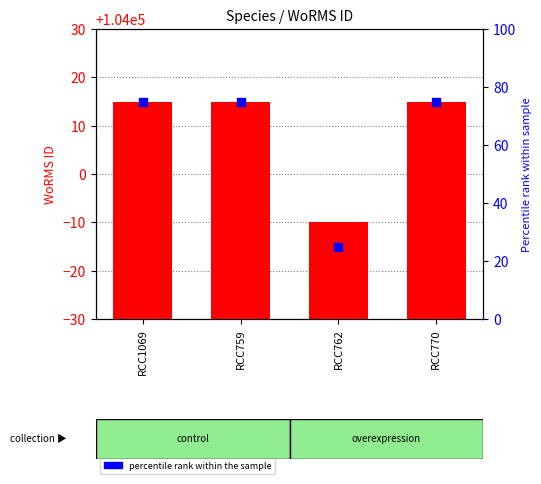

What is the total value across all series at RCC1069?

104090